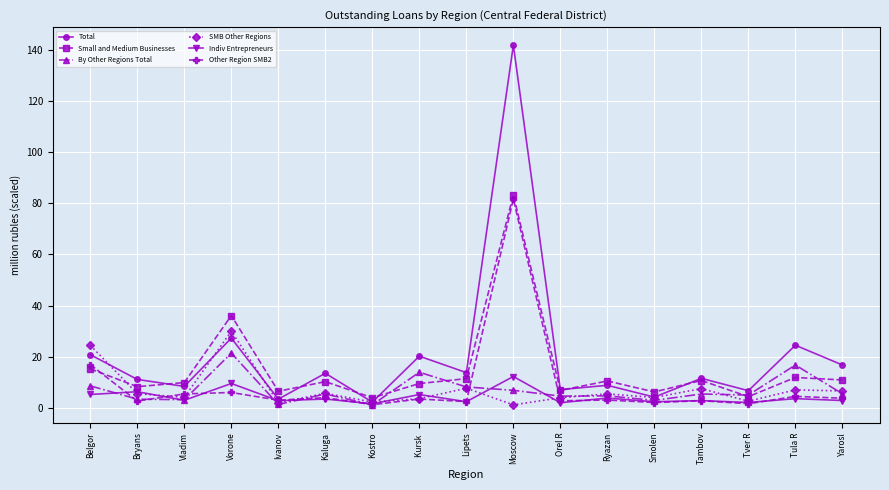

What is the difference between the Small and Medium Businesses values at Ryazan and Lipets?

0.9